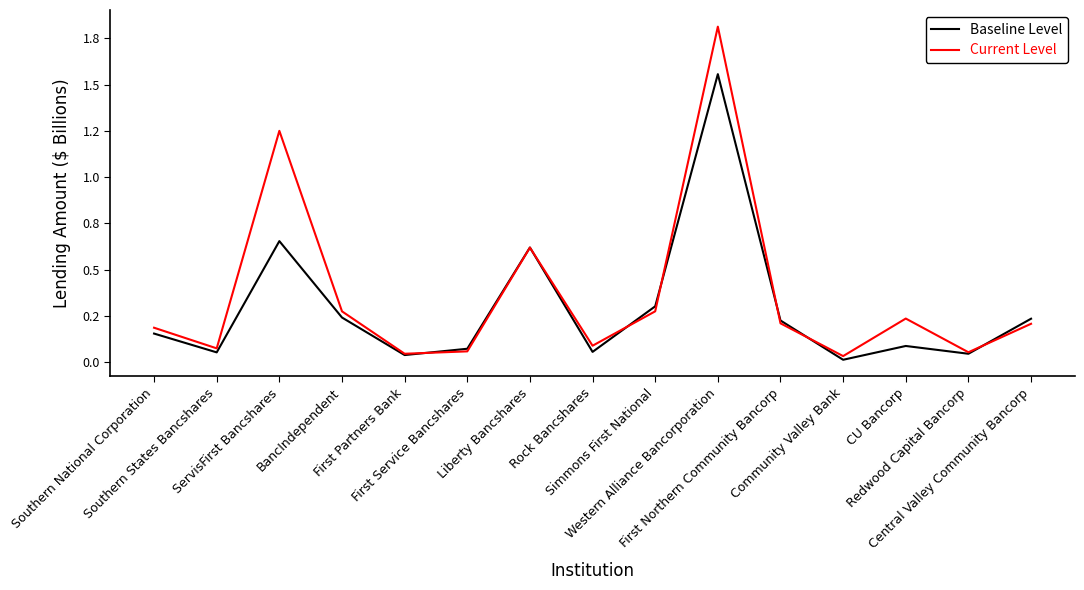

After their last crossing, which series has the higher values: Current Level or Baseline Level?

Baseline Level